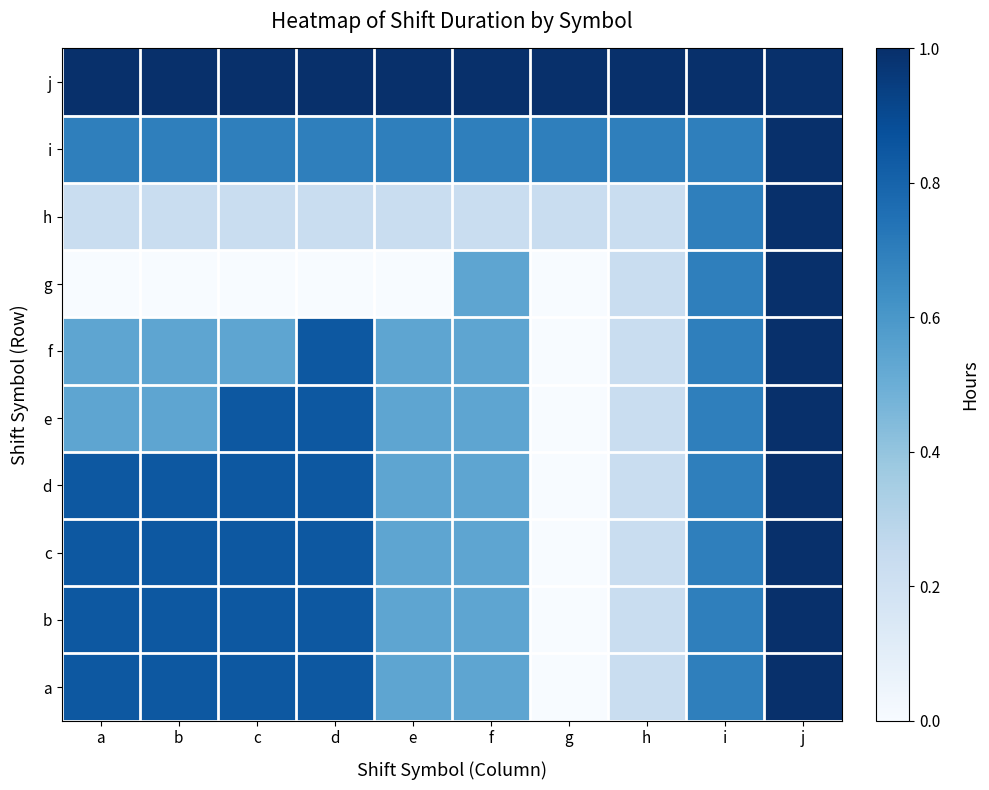

What is the total value across all series at g?

1.9